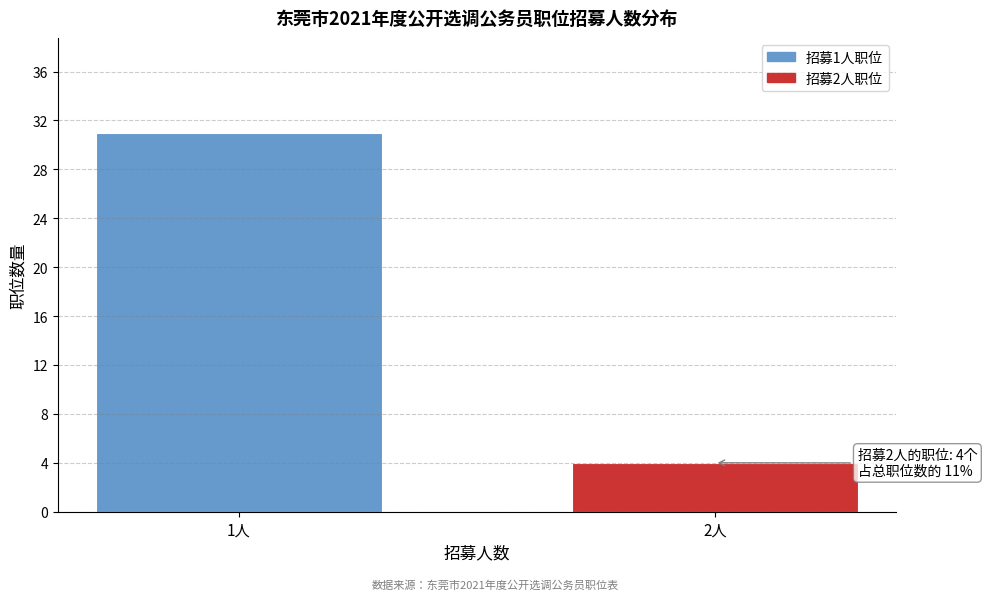

Reading left to right, transcribe all the data shown in this chart.

31	4